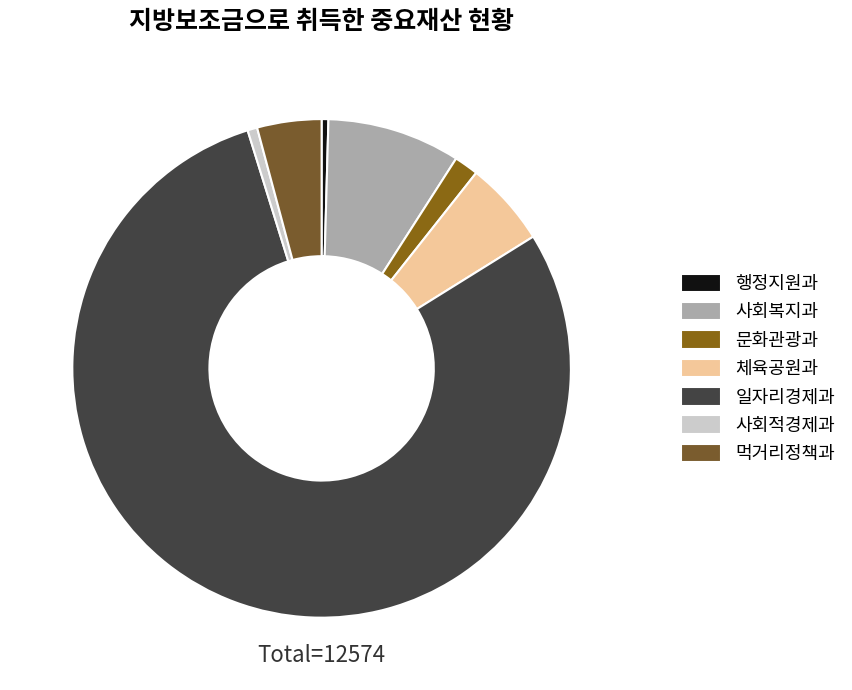

Rank the categories by value from highest to lowest.

일자리경제과, 사회복지과, 체육공원과, 먹거리정책과, 문화관광과, 사회적경제과, 행정지원과